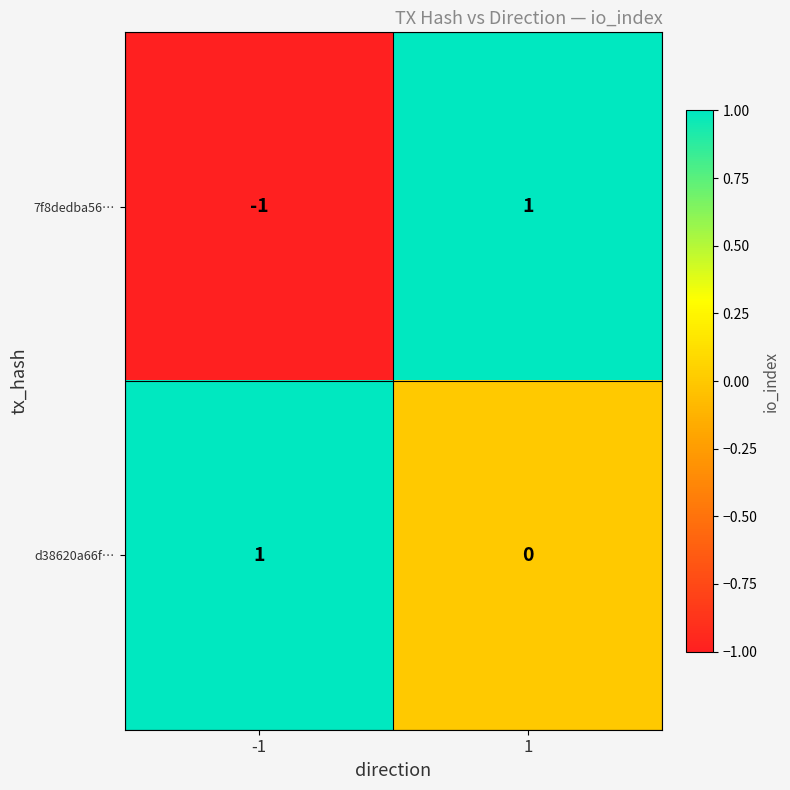

Rank the series at -1 from highest to lowest value.

d38620a66f…, 7f8dedba56…